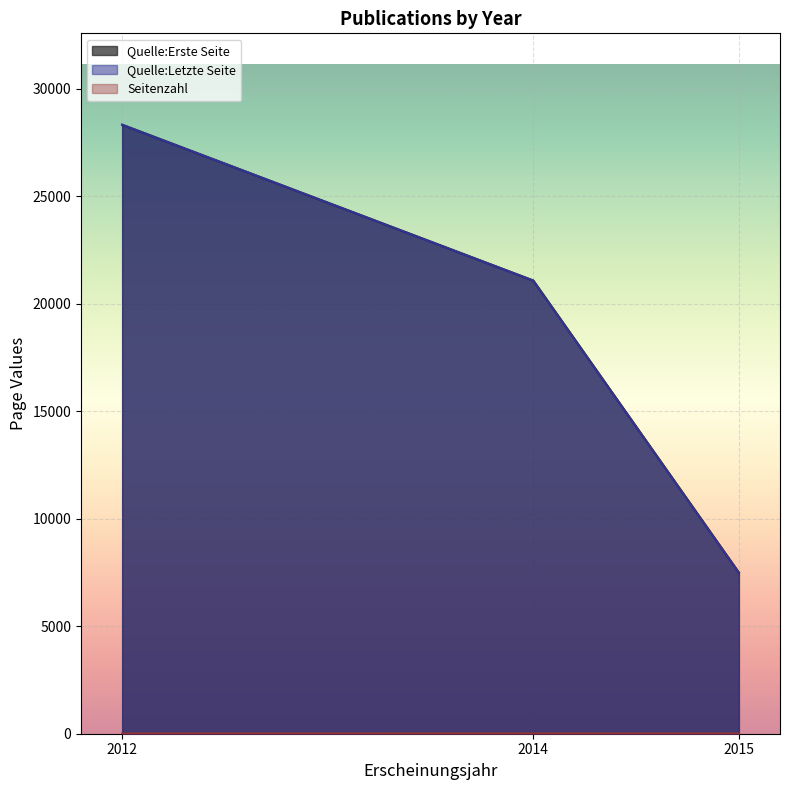

At which category is the sum across all series the highest?

2012